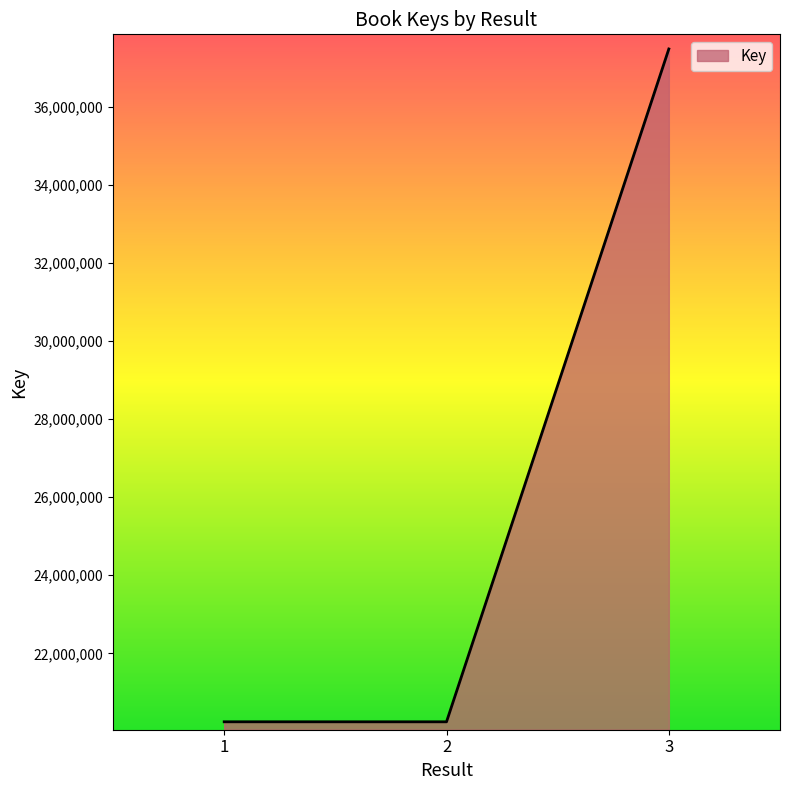

The value at 2 is 34254861. True or false?

False